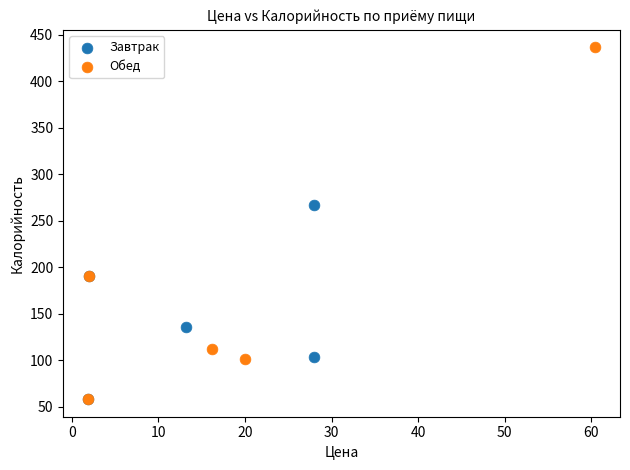

Which series has the largest Y range (max minus min)?

Обед